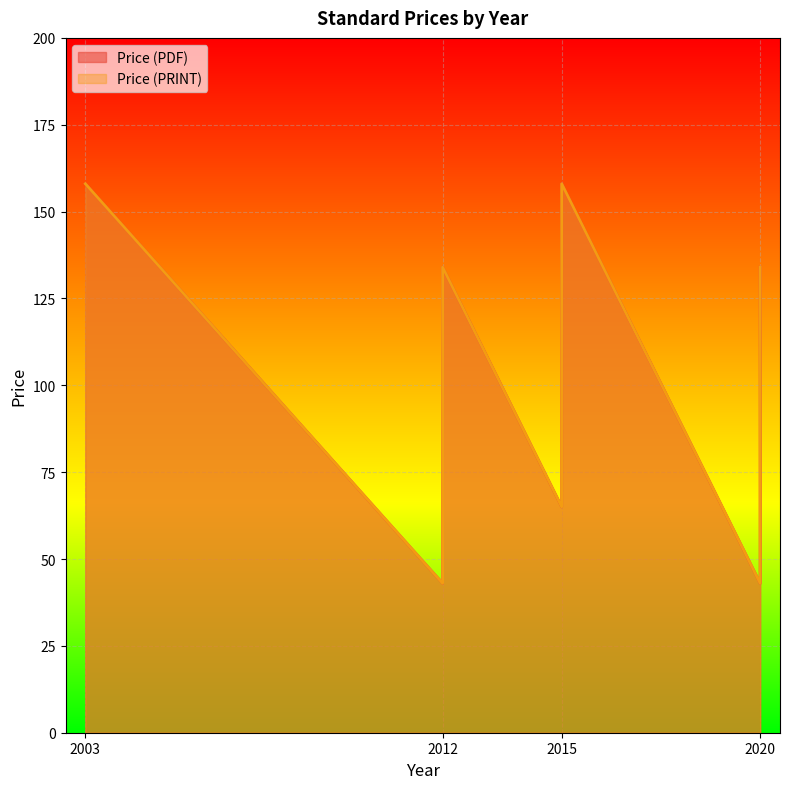

True or false: Price (PRINT) and Price (PDF) intersect in this chart.

False